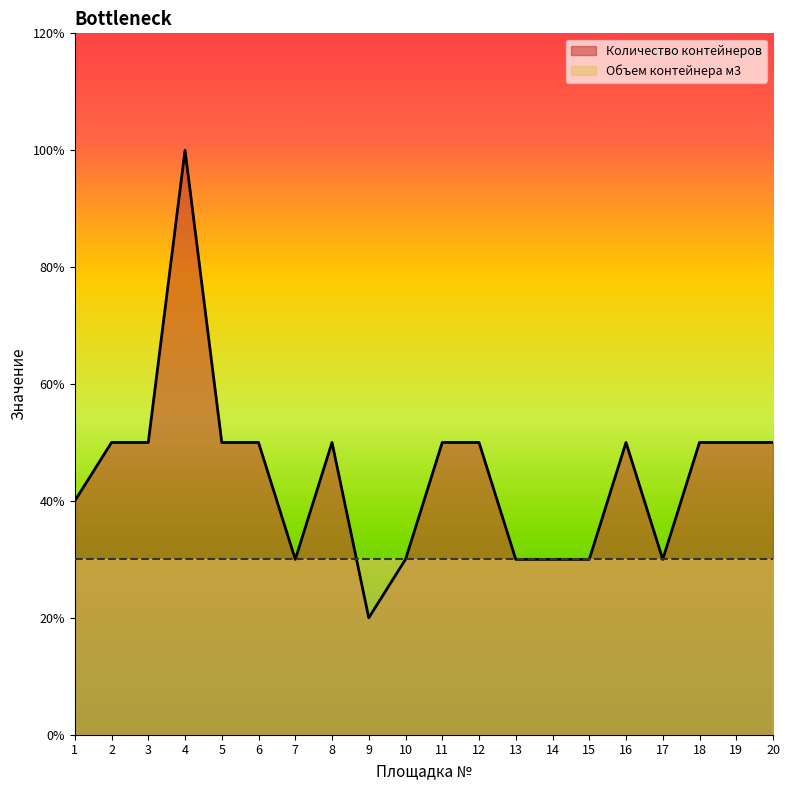

Which has a higher value, 19 or 6?

19